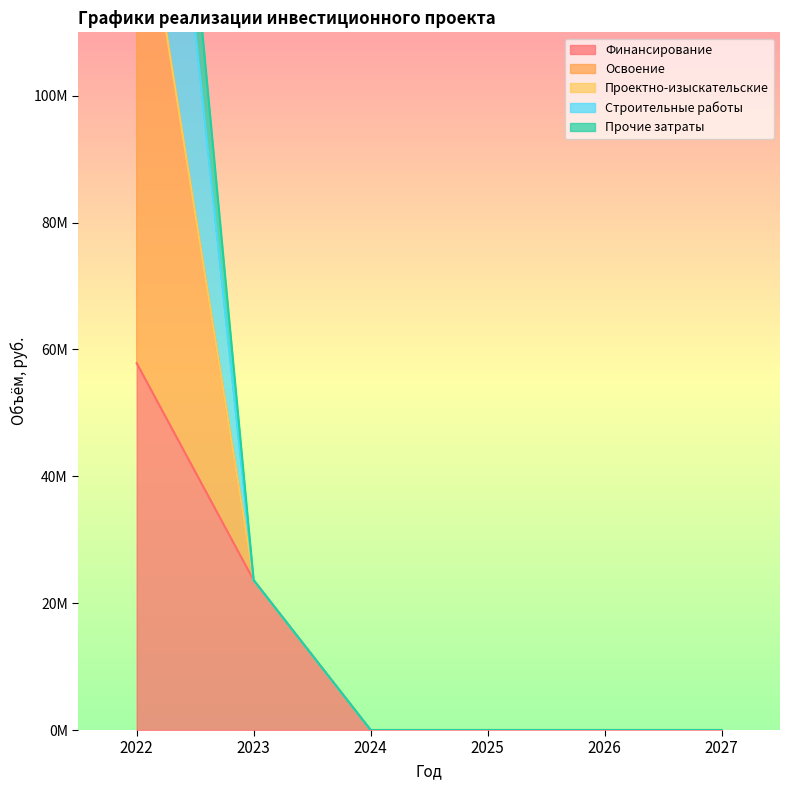

How many values in Финансирование are above zero?

2